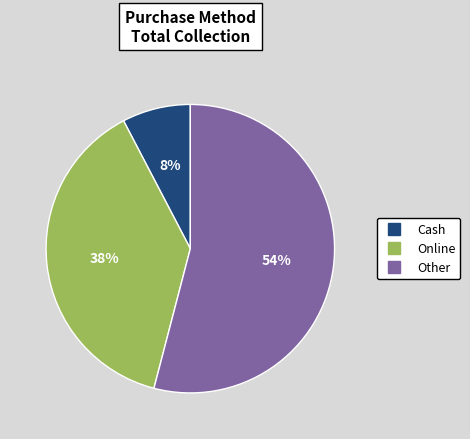

Does any single category account for the majority?

Yes